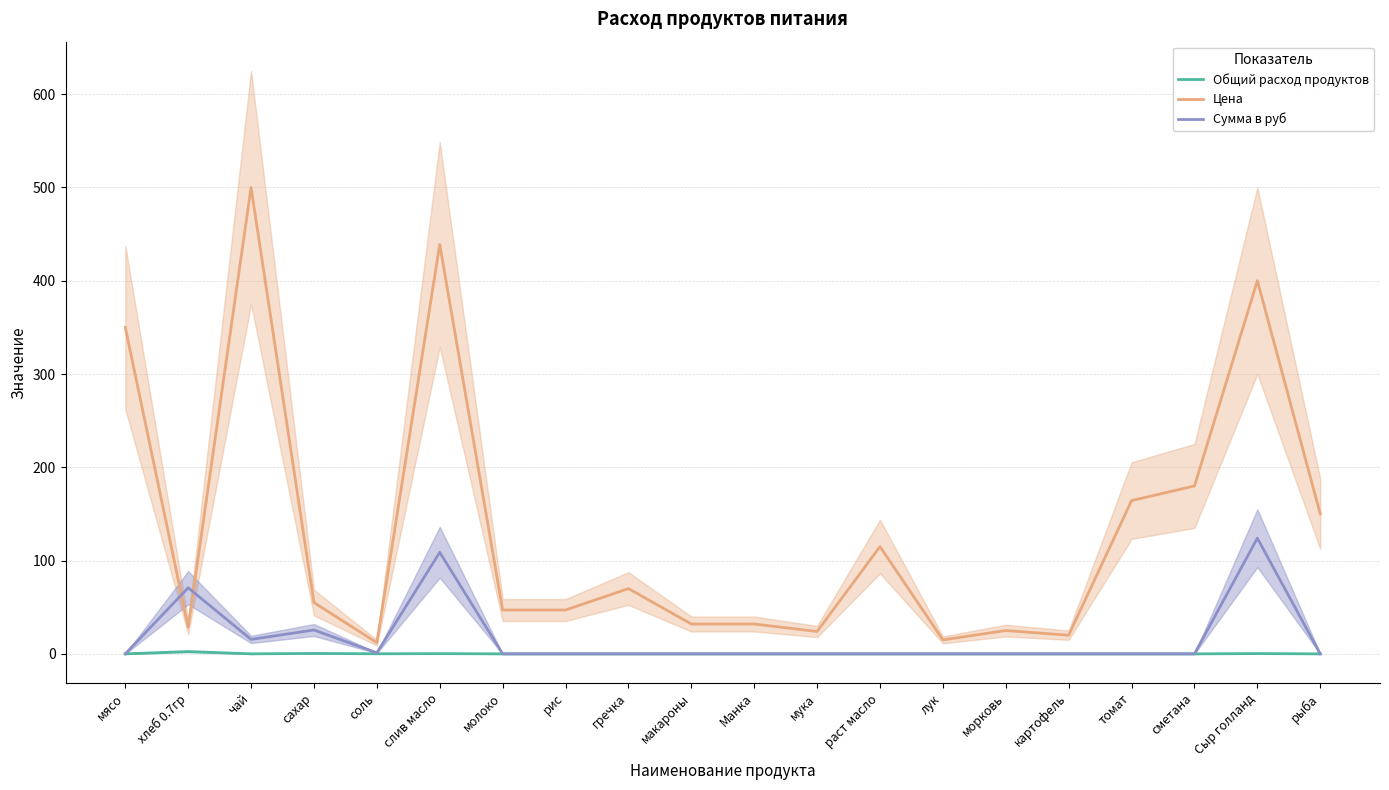

Reading left to right, what are all the values shown in this chart?

Общий расход продуктов: 0.0	2.5	0.0	0.5	0.1	0.2	0.0	0.0	0.0	0.0	0.0	0.0	0.0	0.0	0.0	0.0	0.0	0.0	0.3	0.0
Цена: 350.0	28.6	500.0	55.0	12.0	438.9	47.0	47.0	70.0	32.0	32.0	24.0	115.0	15.0	25.0	20.0	164.3	180.0	400.0	150.0
Сумма в руб: 0.0	70.9	15.5	25.6	1.1	108.8	0.0	0.0	0.0	0.0	0.0	0.0	0.0	0.0	0.0	0.0	0.0	0.0	124.0	0.0